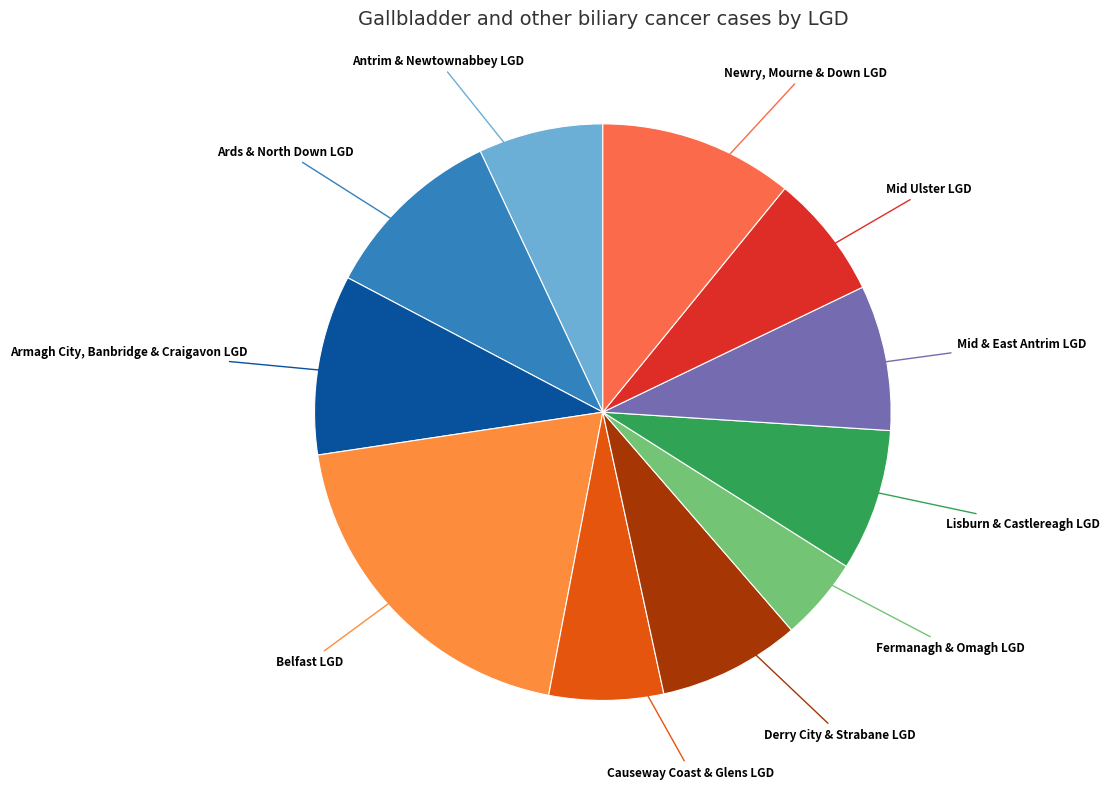

Rank the categories by value from highest to lowest.

Belfast LGD, Newry, Mourne & Down LGD, Ards & North Down LGD, Armagh City, Banbridge & Craigavon LGD, Mid & East Antrim LGD, Derry City & Strabane LGD, Lisburn & Castlereagh LGD, Antrim & Newtownabbey LGD, Mid Ulster LGD, Causeway Coast & Glens LGD, Fermanagh & Omagh LGD